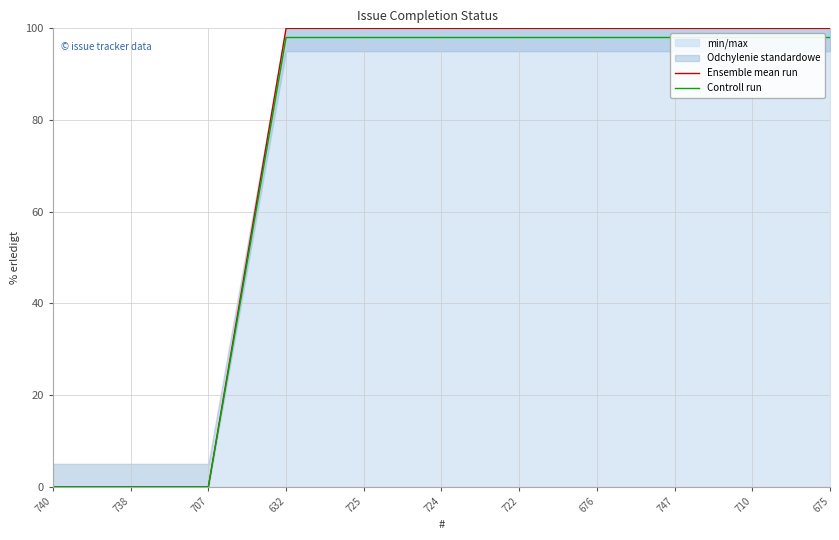

Reading left to right, extract all data points from this chart.

Ensemble mean run: 740=0	738=0	707=0	632=100	725=100	724=100	722=100	676=100	747=100	710=100	675=100
Controll run: 740=0	738=0	707=0	632=98	725=98	724=98	722=98	676=98	747=98	710=98	675=98